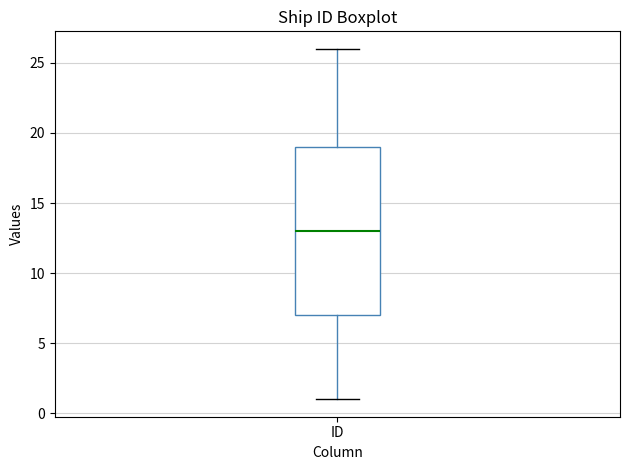

Read this box plot against the y-axis: the position of the median line, the range covered by the box, and the ends of both whiskers. The values are not printed on the chart, so give them approximately, as read against the axis.

median 13, box 7 to 19, whiskers 1 to 26